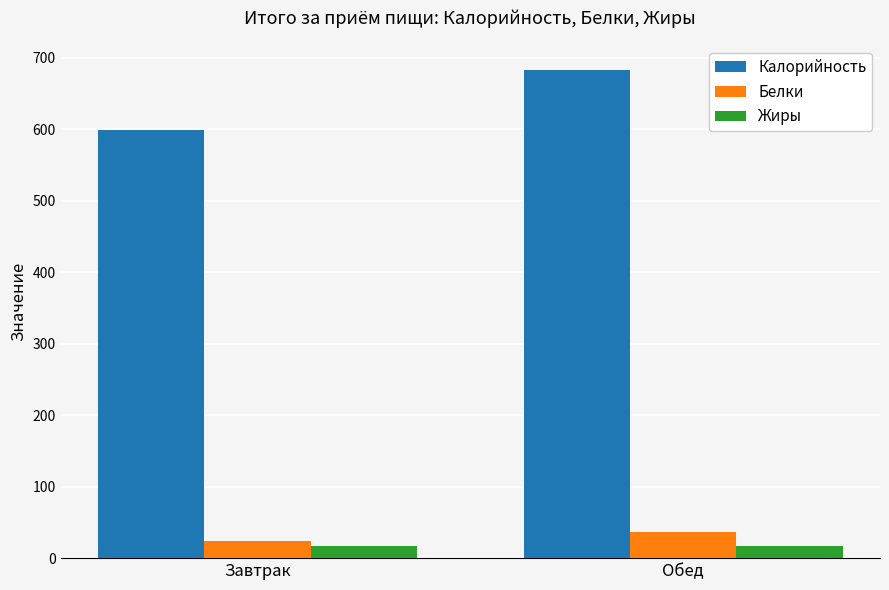

The Калорийность series shows 683.4 at Обед. True or false?

True